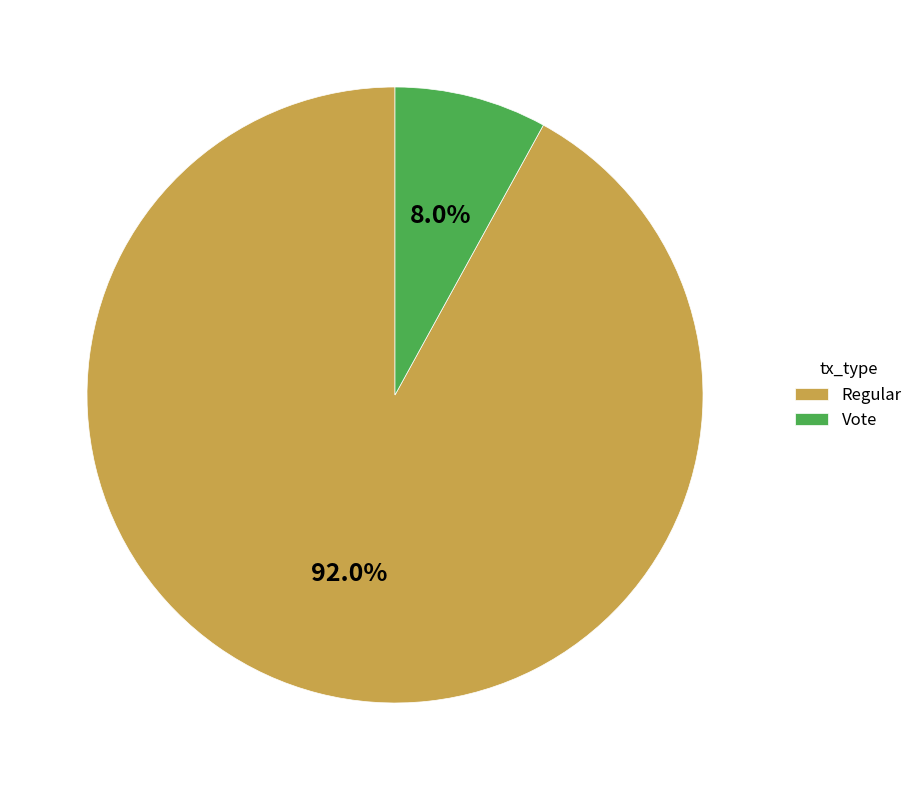

True or false: Regular accounts for 85% of the total.

False